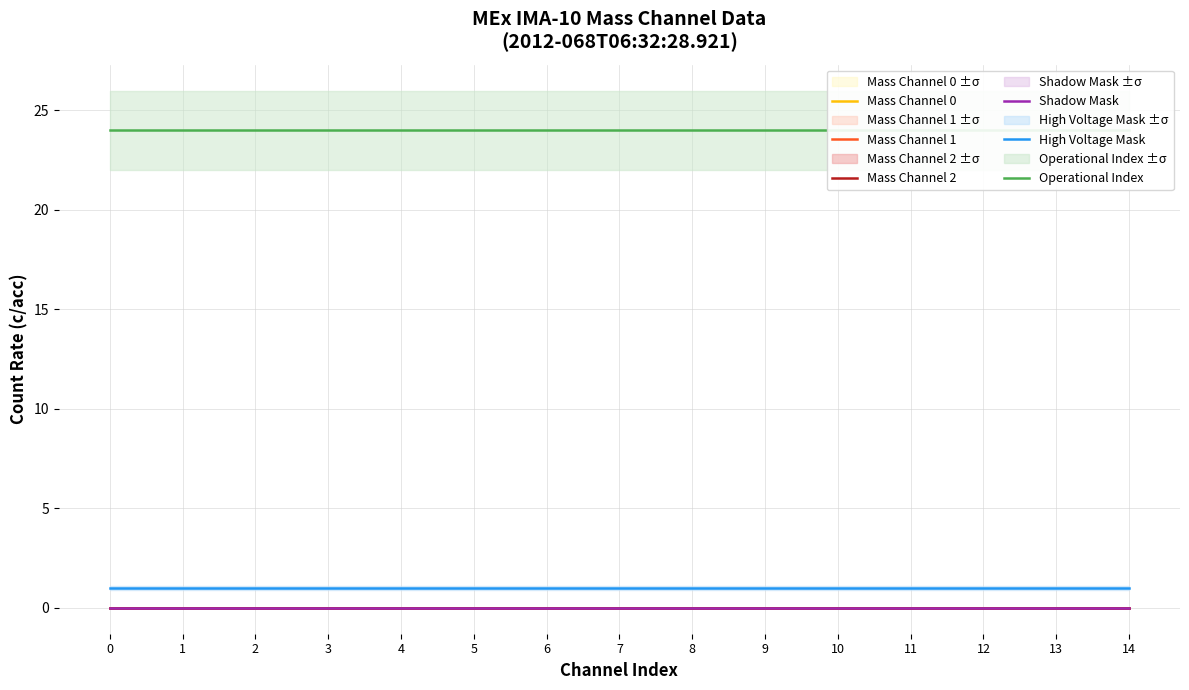

Reading left to right, extract all data points from this chart.

Mass Channel 0: 0=0	1=0	2=0	3=0	4=0	5=0	6=0	7=0	8=0	9=0	10=0	11=0	12=0	13=0	14=0
Mass Channel 1: 0=0	1=0	2=0	3=0	4=0	5=0	6=0	7=0	8=0	9=0	10=0	11=0	12=0	13=0	14=0
Mass Channel 2: 0=0	1=0	2=0	3=0	4=0	5=0	6=0	7=0	8=0	9=0	10=0	11=0	12=0	13=0	14=0
Shadow Mask: 0=0	1=0	2=0	3=0	4=0	5=0	6=0	7=0	8=0	9=0	10=0	11=0	12=0	13=0	14=0
High Voltage Mask: 0=1	1=1	2=1	3=1	4=1	5=1	6=1	7=1	8=1	9=1	10=1	11=1	12=1	13=1	14=1
Operational Index: 0=24	1=24	2=24	3=24	4=24	5=24	6=24	7=24	8=24	9=24	10=24	11=24	12=24	13=24	14=24